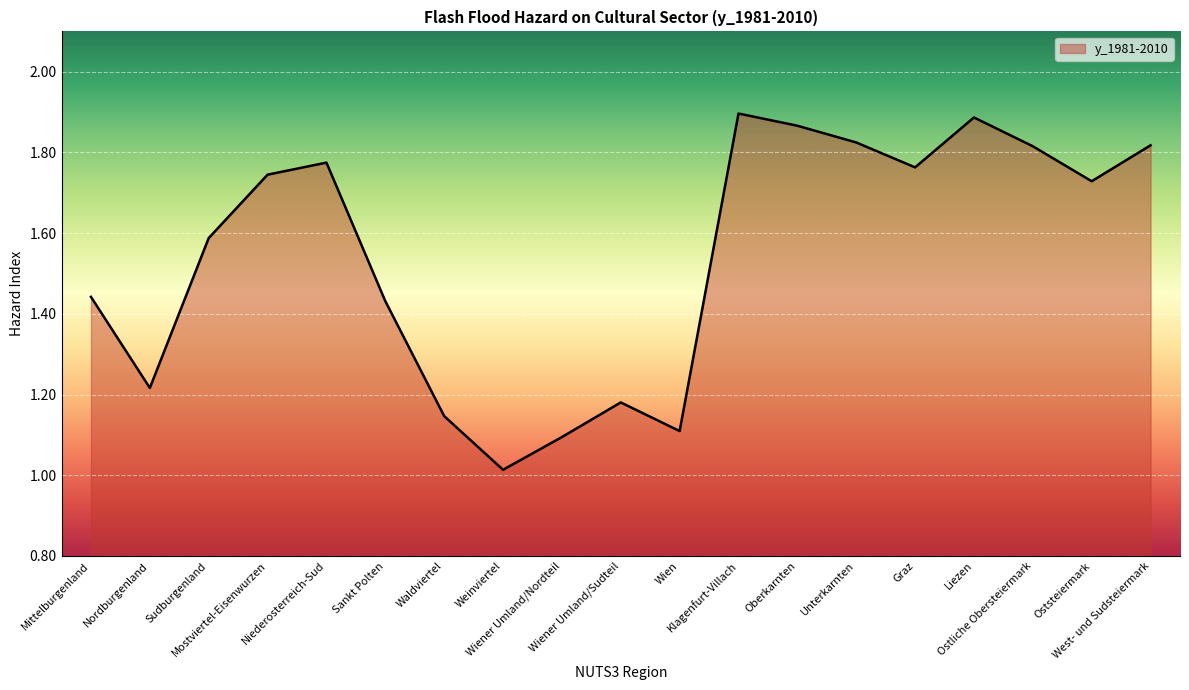

What is the difference between the maximum and minimum values?

0.9